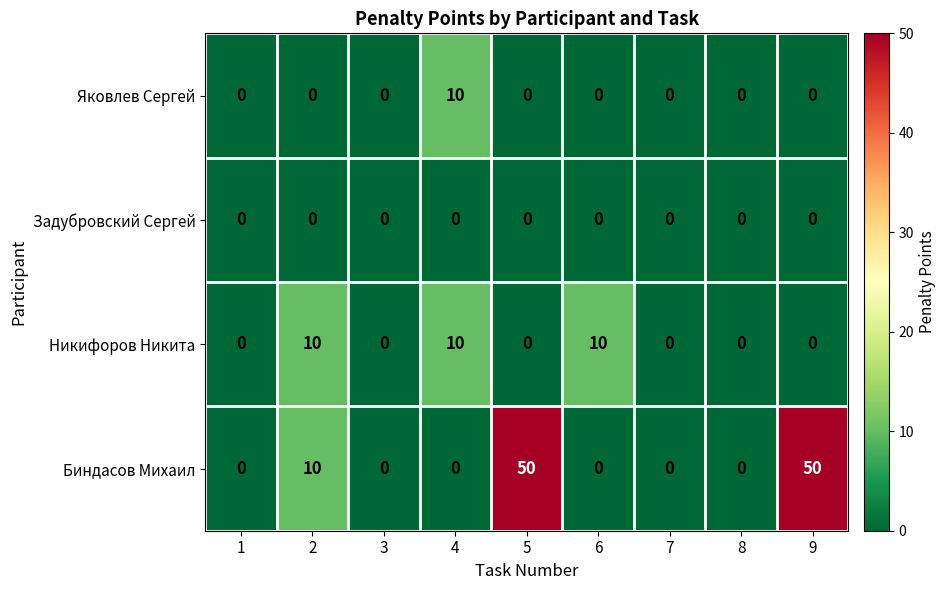

How many categories are shown in the chart?

9